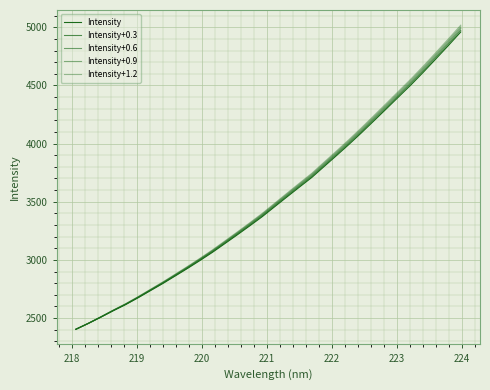

Does the chart have visible grid lines?

Yes